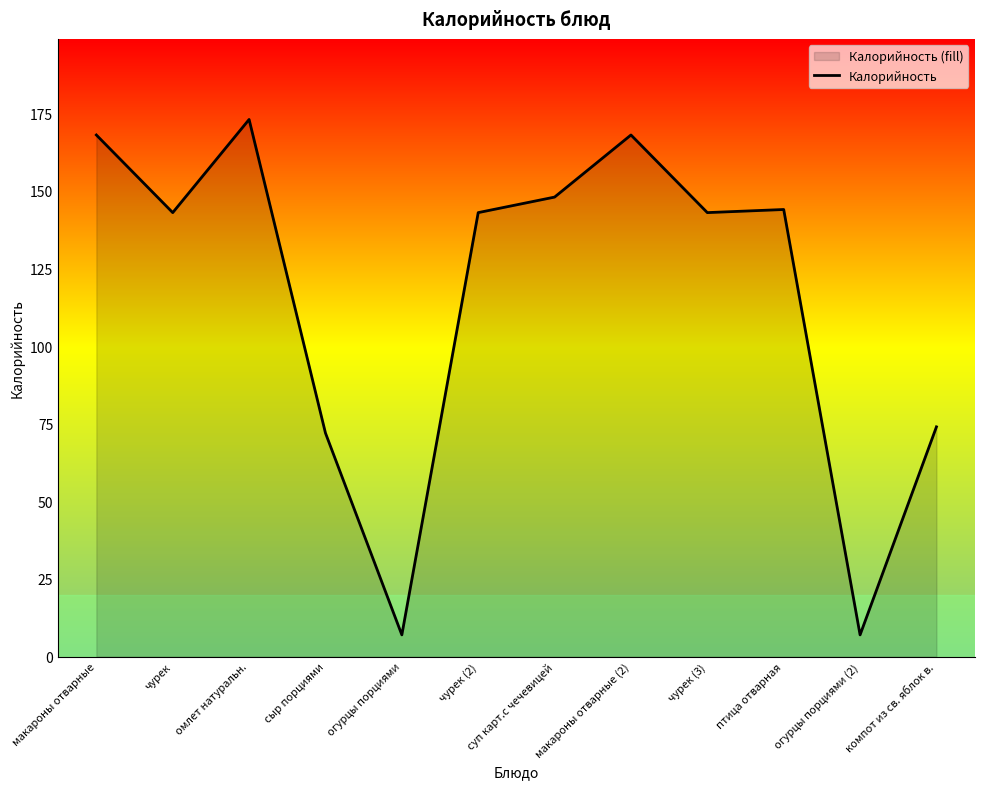

How many data points are above 143?

5